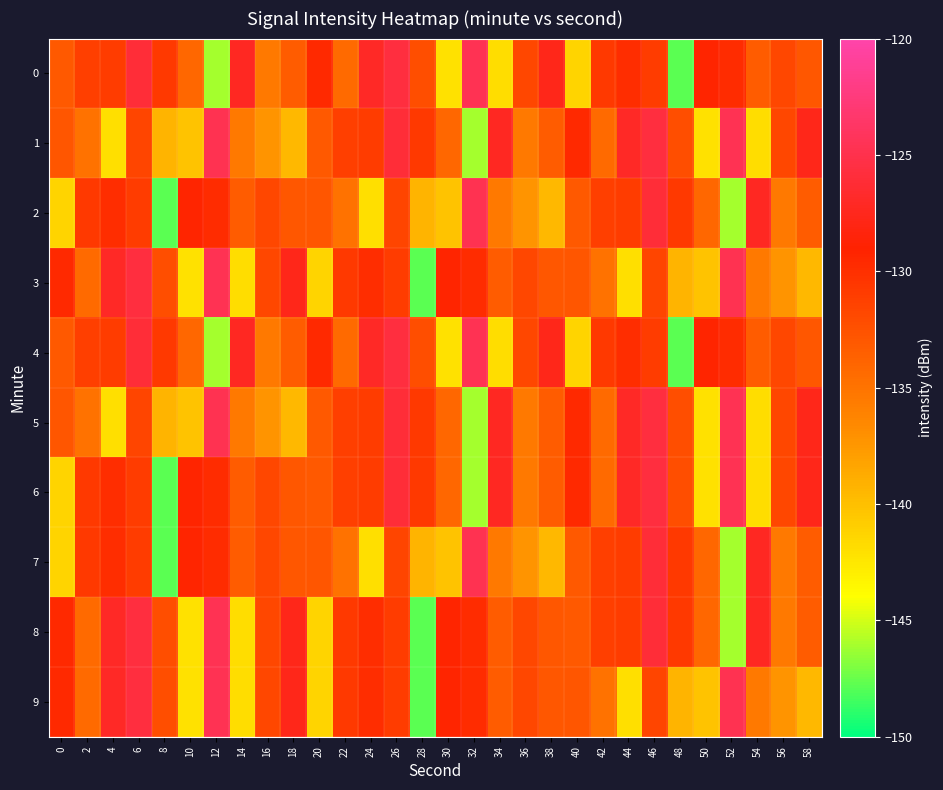

At which category does the chart reach its peak across all series?

32